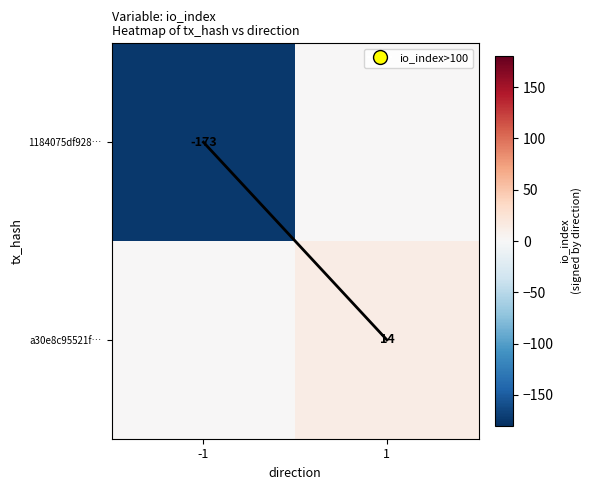

The value of 1184075df928… at -1 is -47. True or false?

False